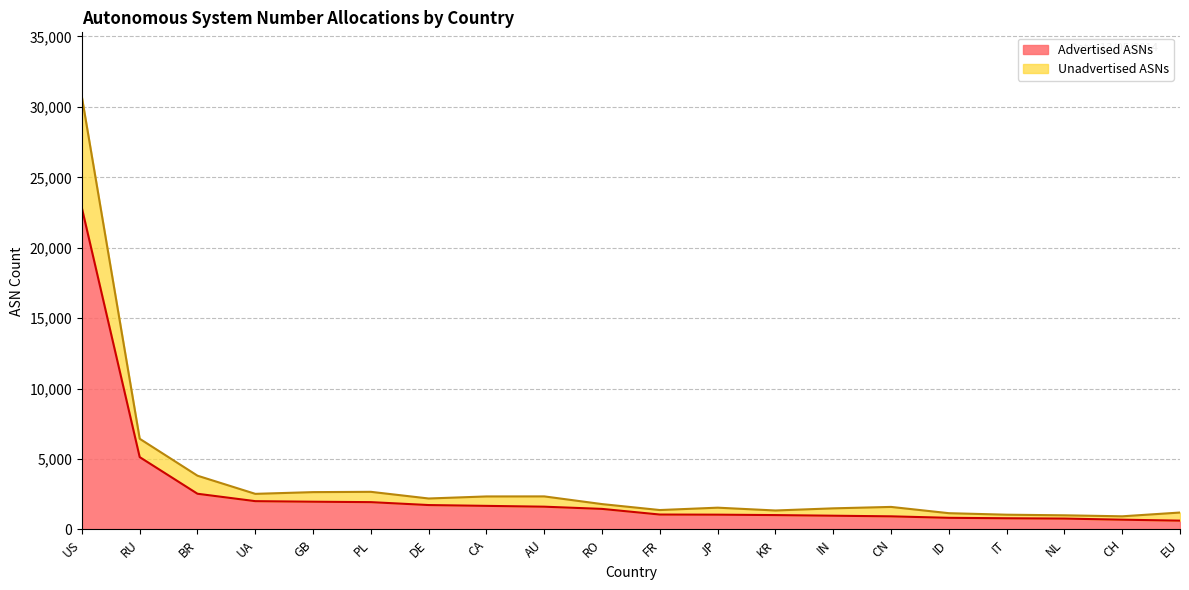

Reading right to left, transcribe all the data shown in this chart.

Advertised ASNs: EU=623	CH=691	NL=770	IT=792	ID=824	CN=929	IN=973	KR=1018	JP=1047	FR=1056	RO=1457	AU=1614	CA=1672	DE=1730	PL=1937	GB=1967	UA=2007	BR=2532	RU=5134	US=22814
Unadvertised ASNs: EU=1199	CH=931	NL=1002	IT=1045	ID=1153	CN=1598	IN=1497	KR=1344	JP=1544	FR=1376	RO=1798	AU=2345	CA=2342	DE=2196	PL=2669	GB=2648	UA=2526	BR=3814	RU=6437	US=30690